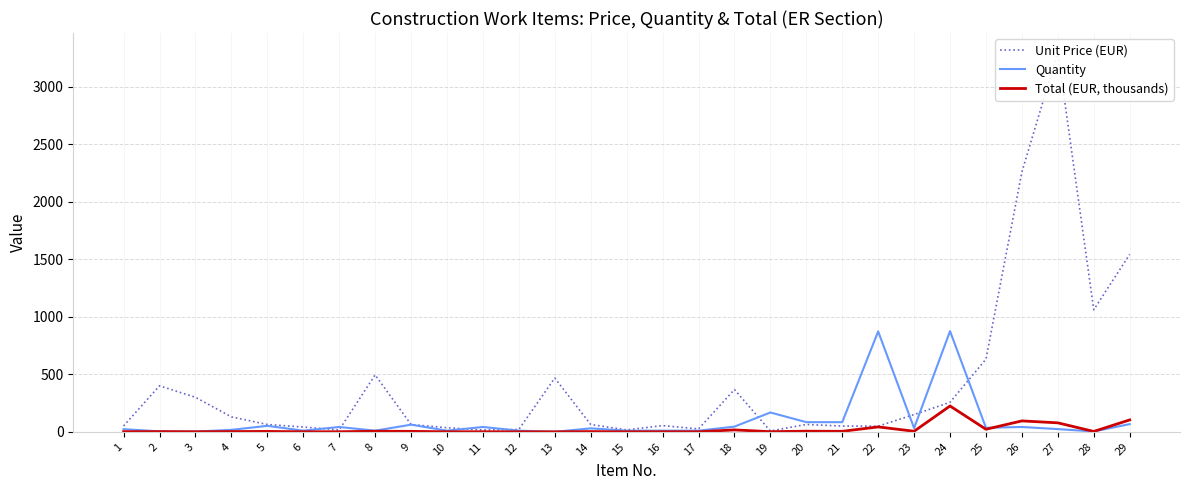

Rank the series at 6 from highest to lowest value.

Unit Price (EUR), Quantity, Total (EUR, thousands)